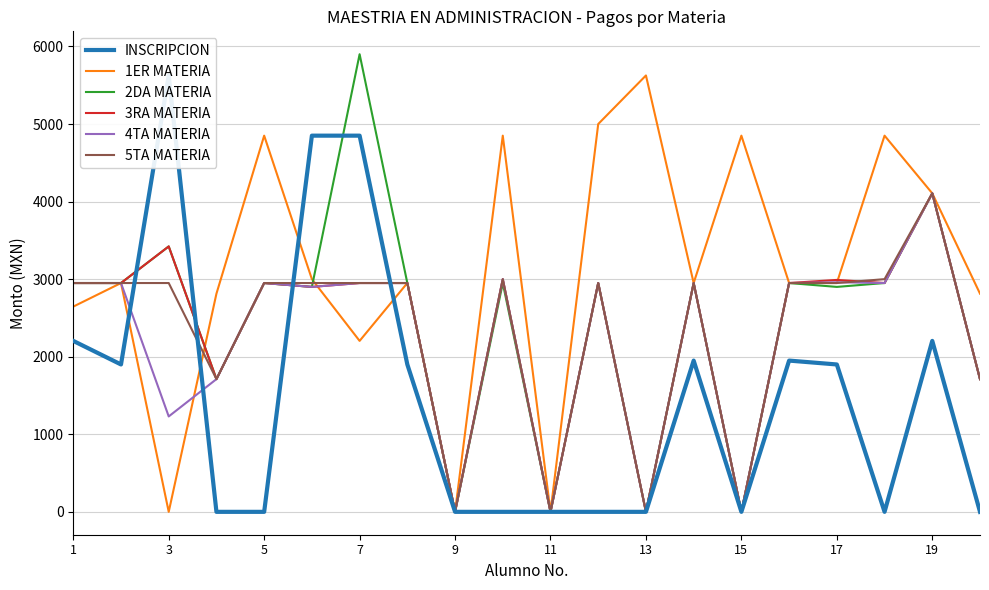

Count the number of data series in this chart.

6